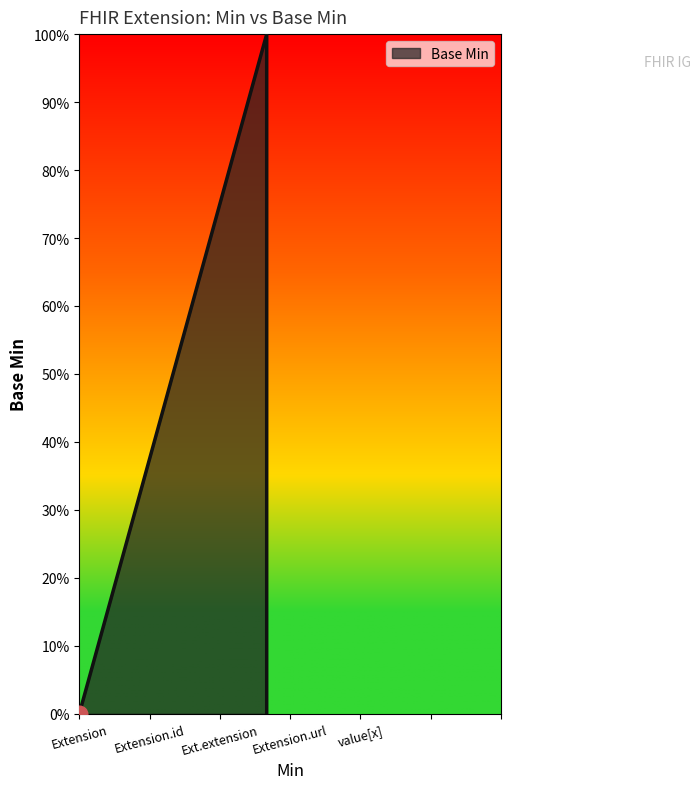

Reading left to right, list all the values displayed in this chart.

0	0	0	1	0